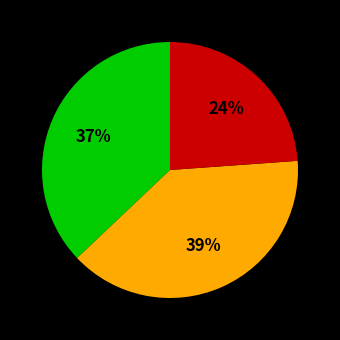

How many slices are in this pie chart?

3